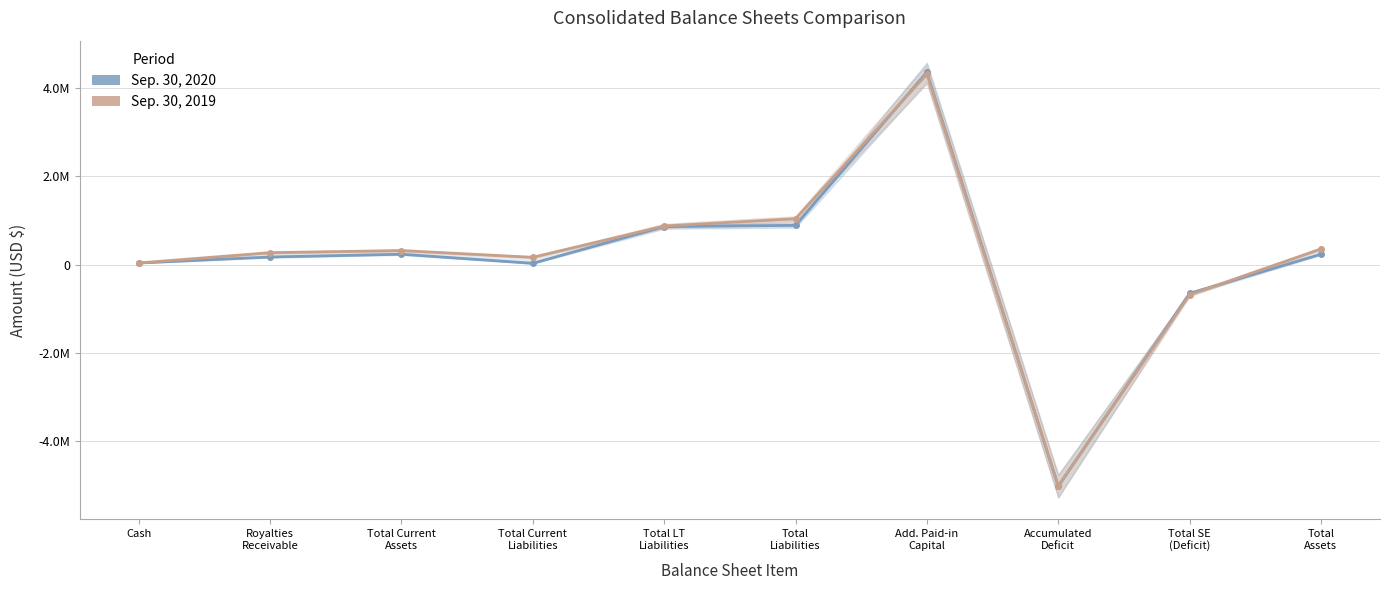

At which category does the chart reach its peak across all series?

Add. Paid-in
Capital